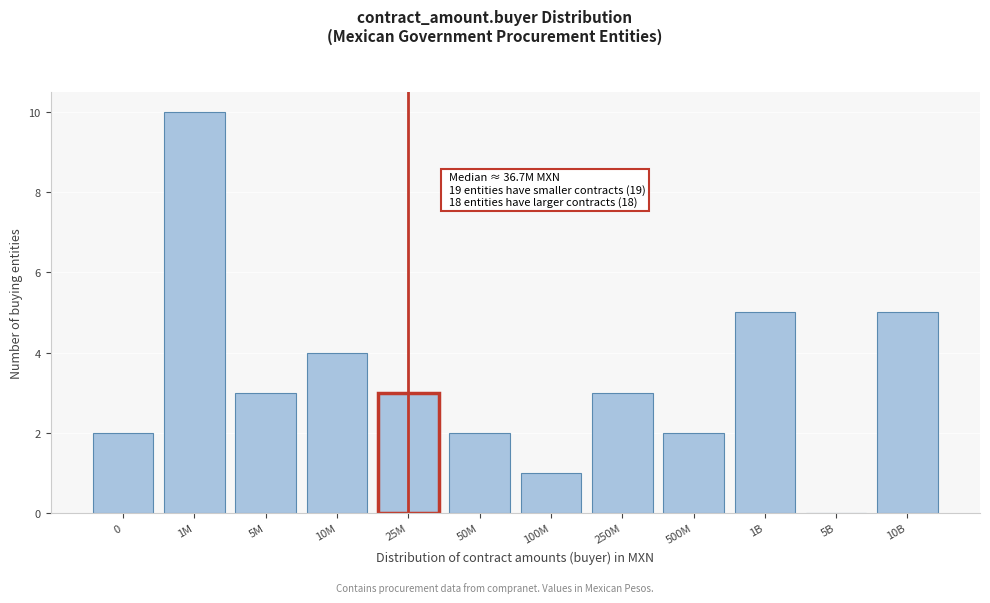

Reading right to left, what are all the values shown in this chart?

10B=5	5B=0	1B=5	500M=2	250M=3	100M=1	50M=2	25M=3	10M=4	5M=3	1M=10	0=2